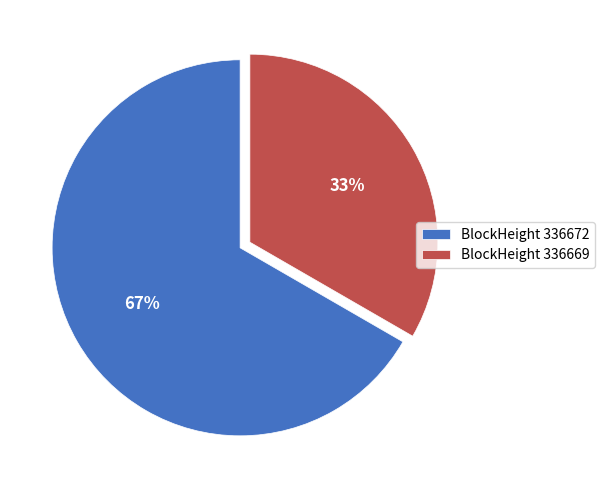

What percentage is the BlockHeight 336672 slice, to the nearest percent?

67%